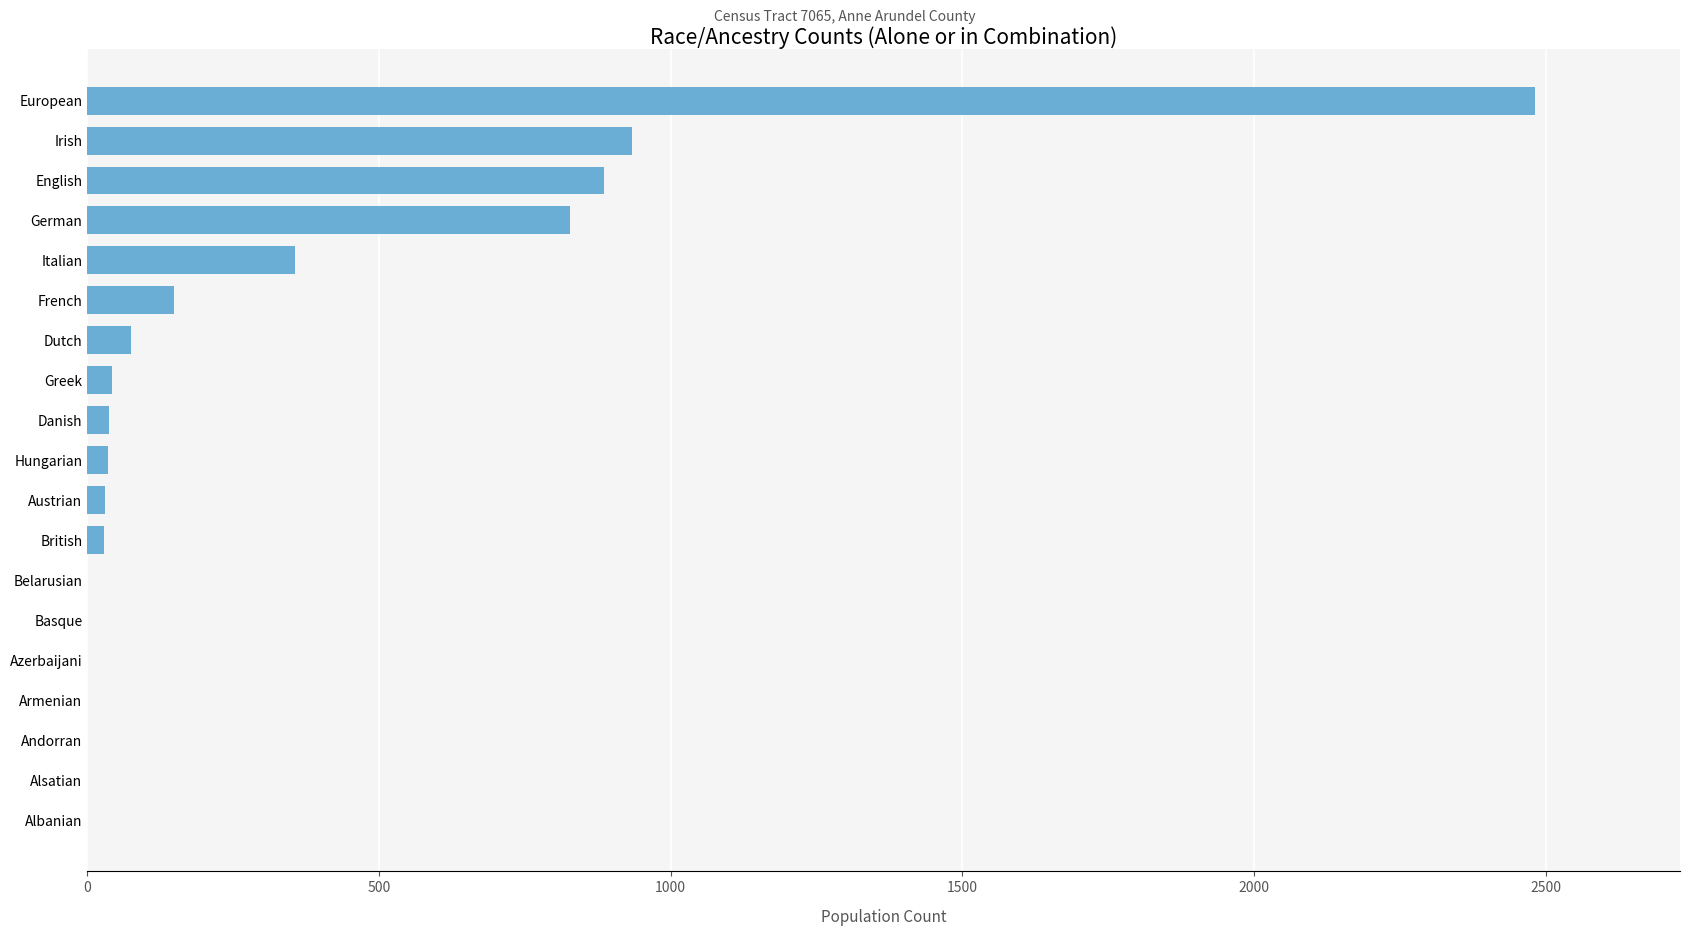

What value does the data have at Dutch?

75